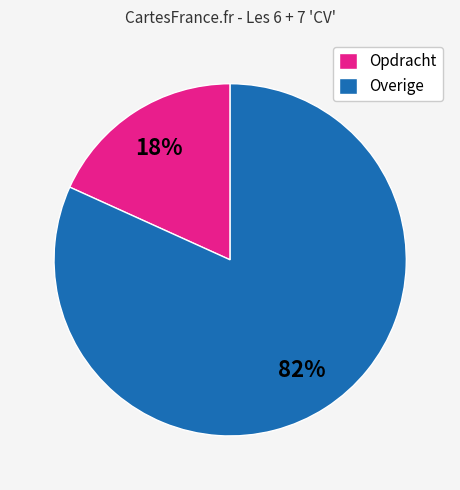

Between Overige and Opdracht, which is larger?

Overige